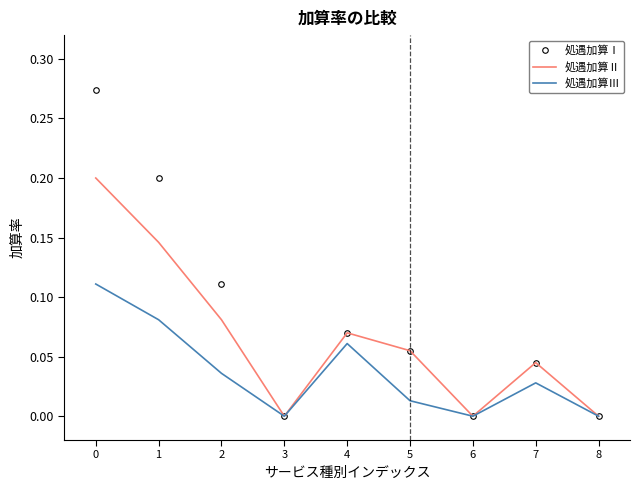

Rank the series by their maximum value, from highest to lowest.

処遇加算Ⅰ, 処遇加算Ⅱ, 処遇加算Ⅲ